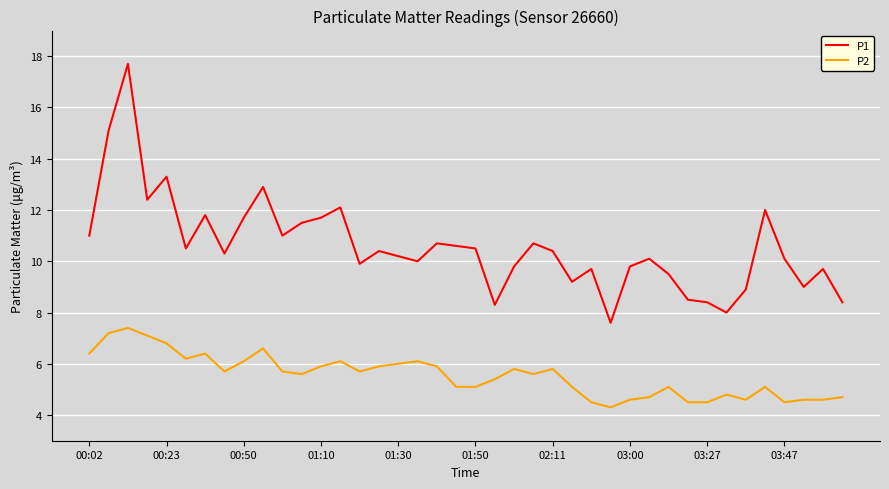

Which series has the widest spread of values?

P1